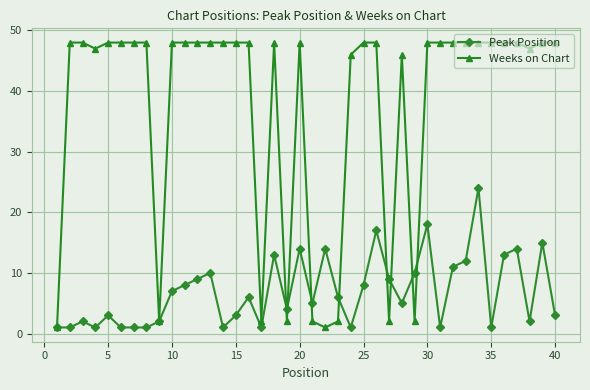

How many data points in Peak Position are less than 6?

20